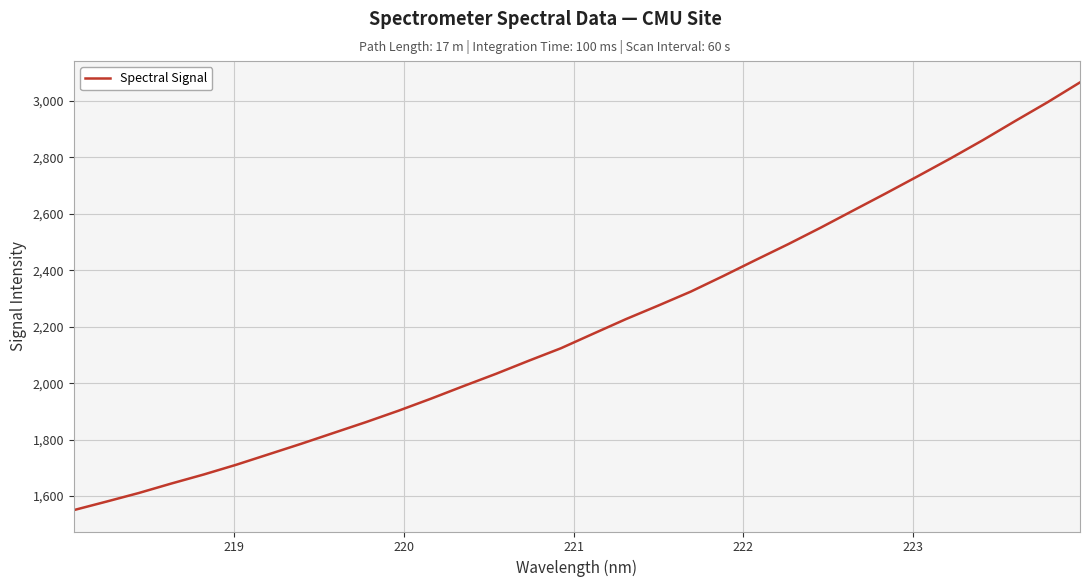

What is the difference between the maximum and minimum values?

1515.8